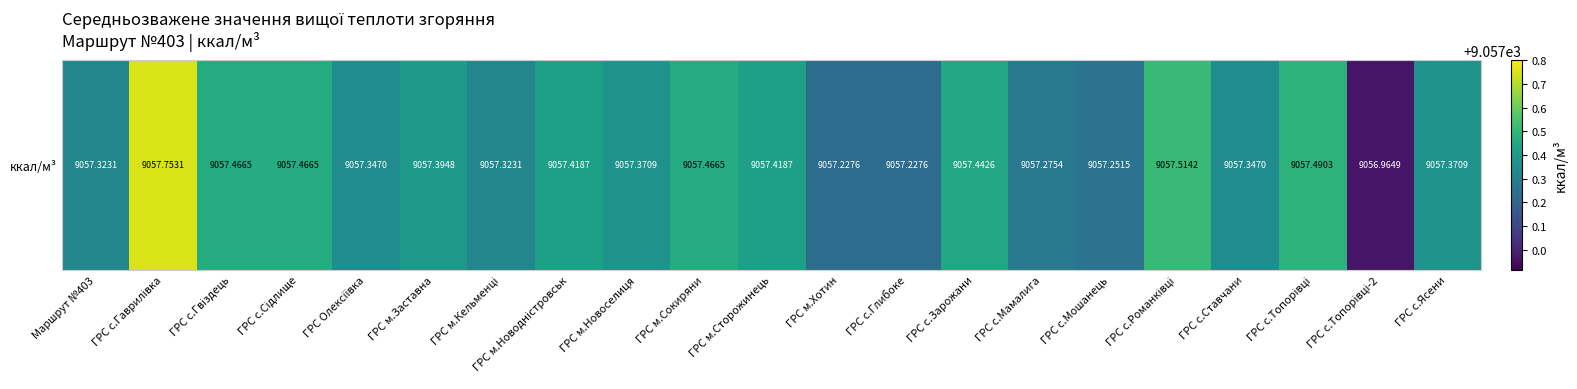

Rank the categories by value from highest to lowest.

ГРС с.Гаврилівка, ГРС с.Романківці, ГРС с.Топорівці, ГРС с.Гвіздець, ГРС с.Сідлище, ГРС м.Сокиряни, ГРС с.Зарожани, ГРС м.Новодністровськ, ГРС м.Сторожинець, ГРС м.Заставна, ГРС м.Новоселиця, ГРС с.Ясени, ГРС Олексіївка, ГРС с.Ставчани, Маршрут №403, ГРС м.Кельменці, ГРС с.Мамалига, ГРС с.Мошанець, ГРС м.Хотин, ГРС с.Глибоке, ГРС с.Топорівці-2